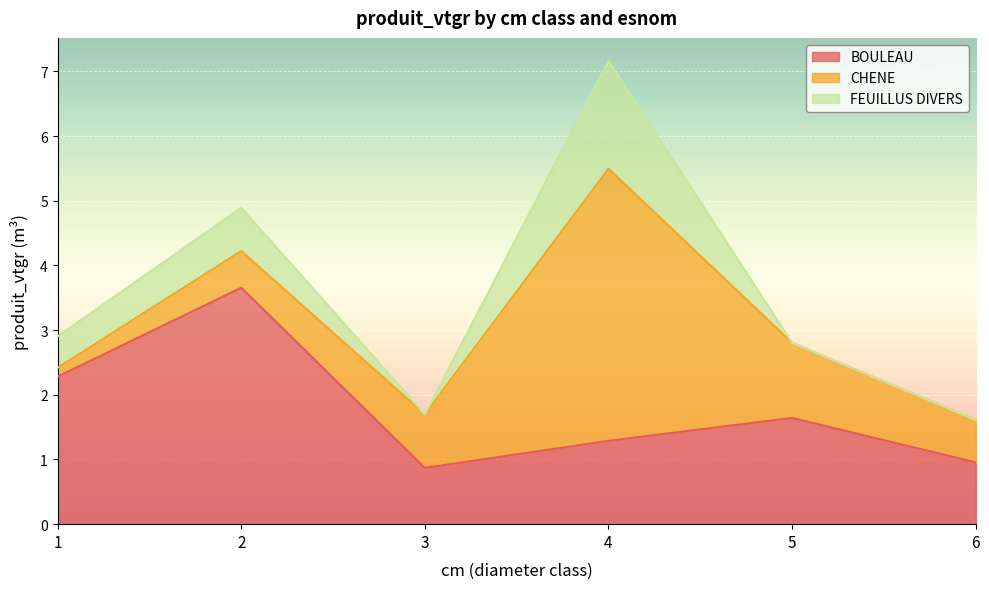

Which series has the widest spread of values?

CHENE